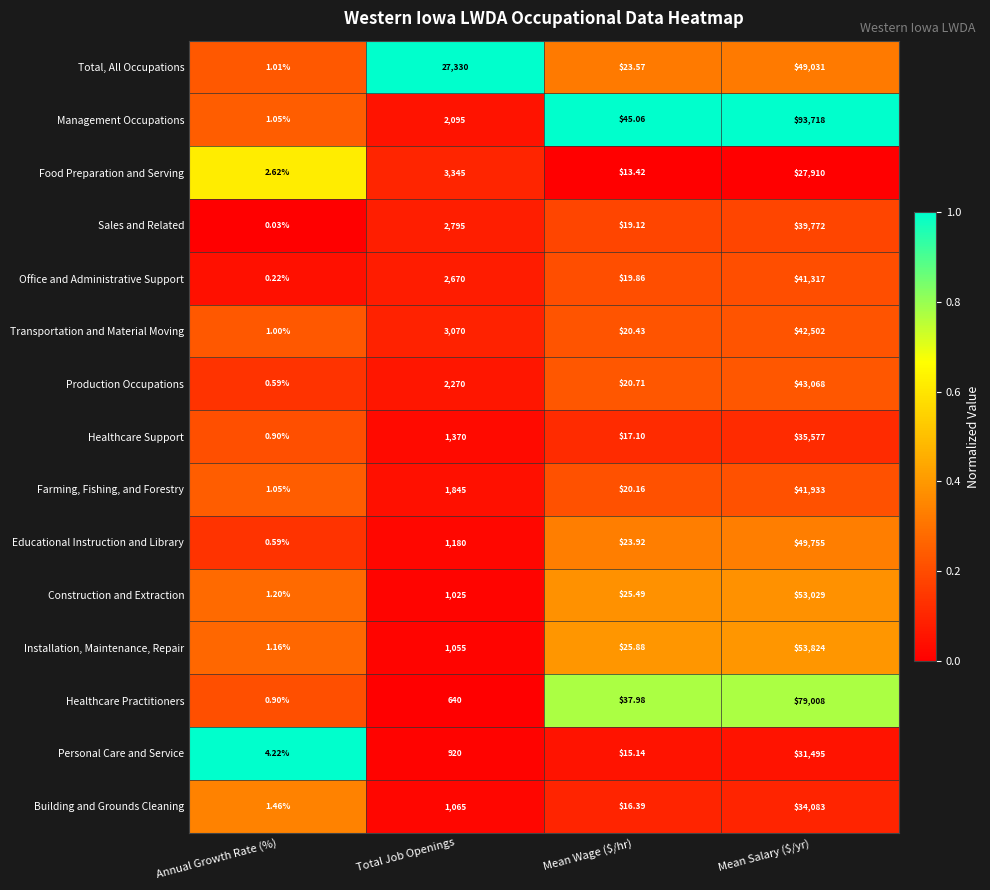

Where is Food Preparation and Serving nearest to the value 13956?

Total Job Openings